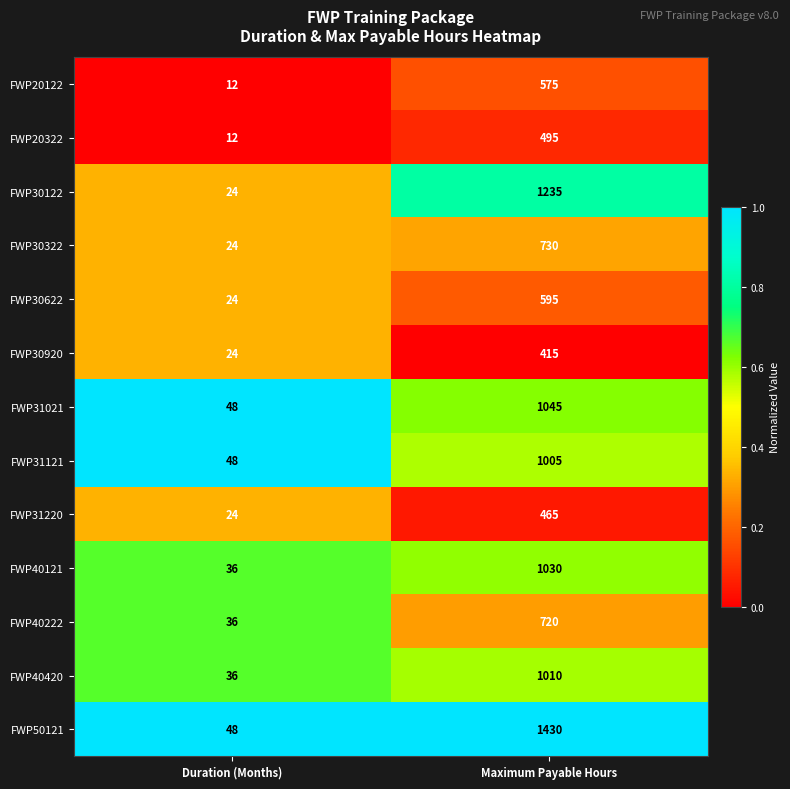

What is the sum of all FWP30920 values?

439